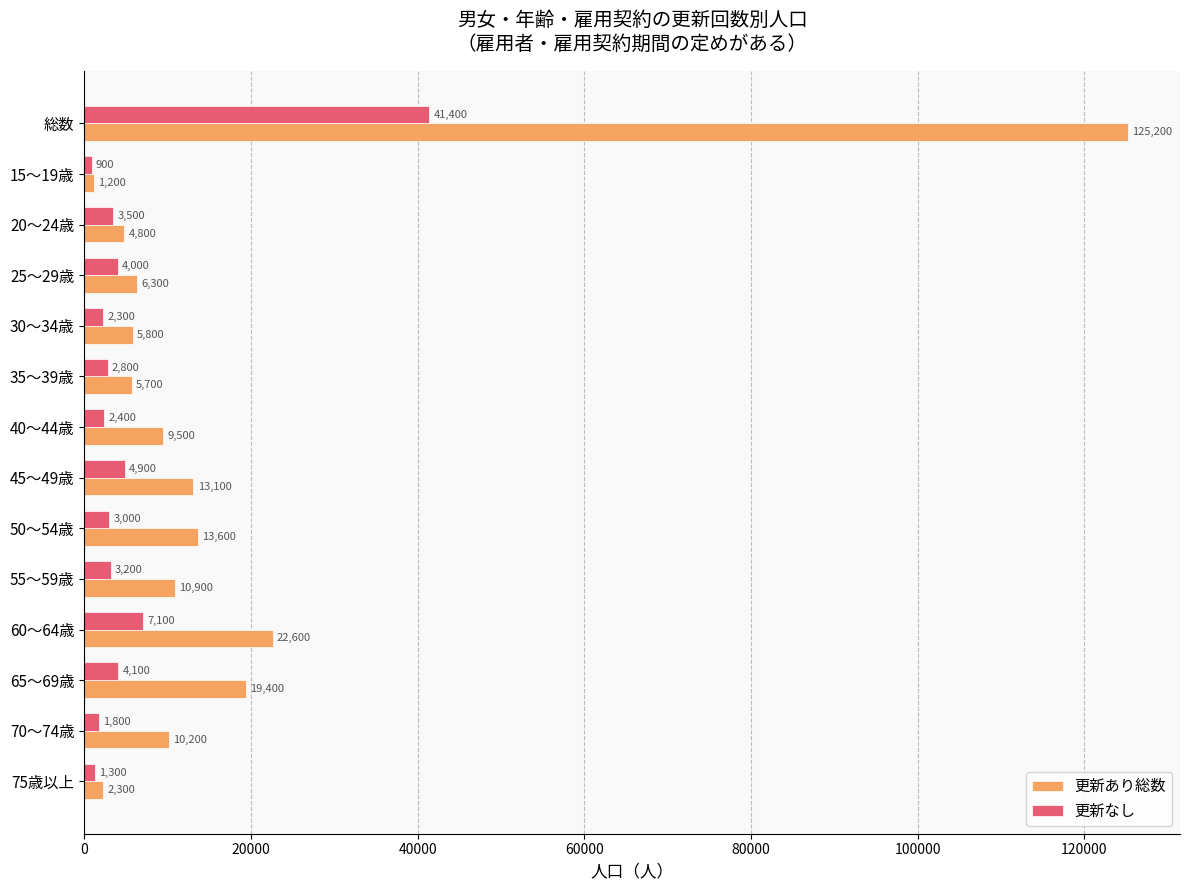

What is the difference between the maximum and second lowest values in the 更新なし series?

40100